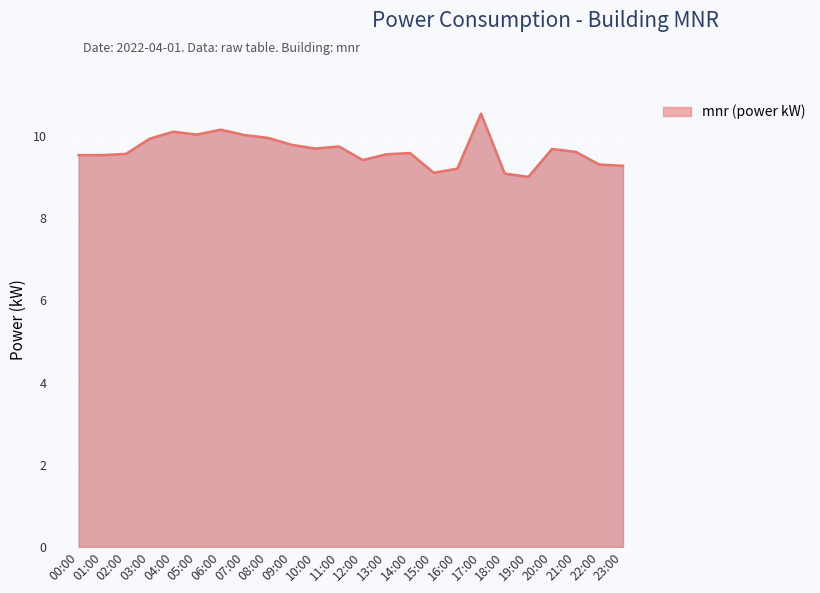

What is the smallest value displayed?

9.0